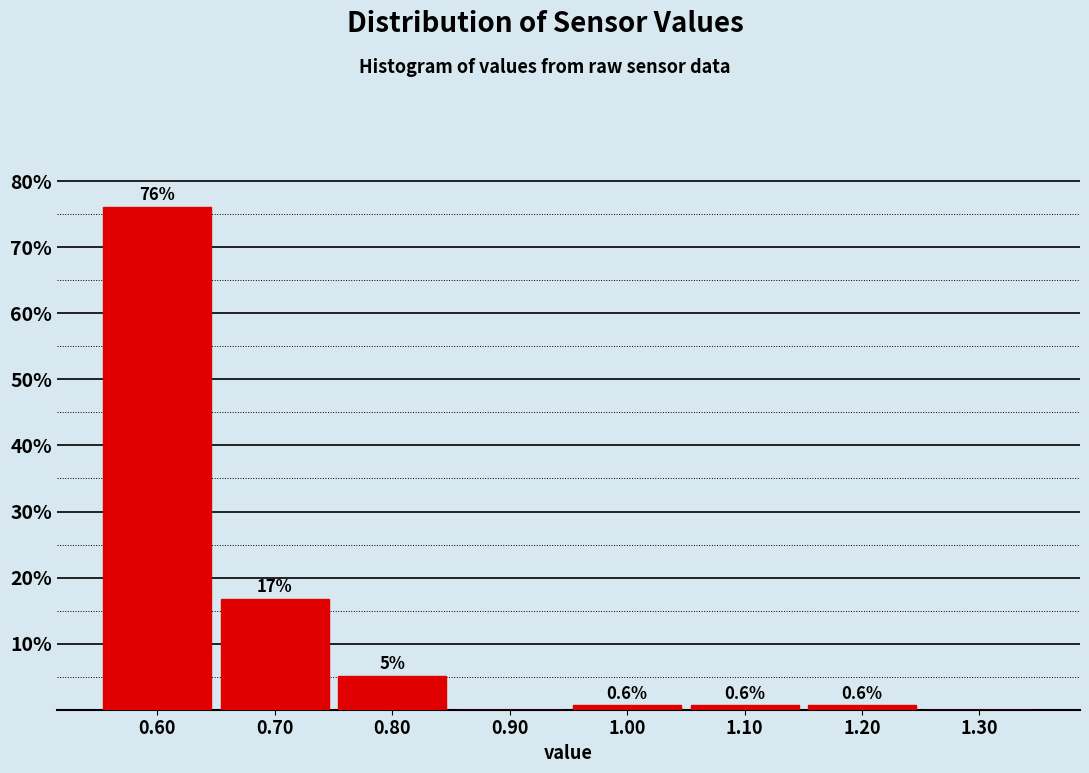

Which range on the x-axis has the tallest bar?

0.55 to 0.65